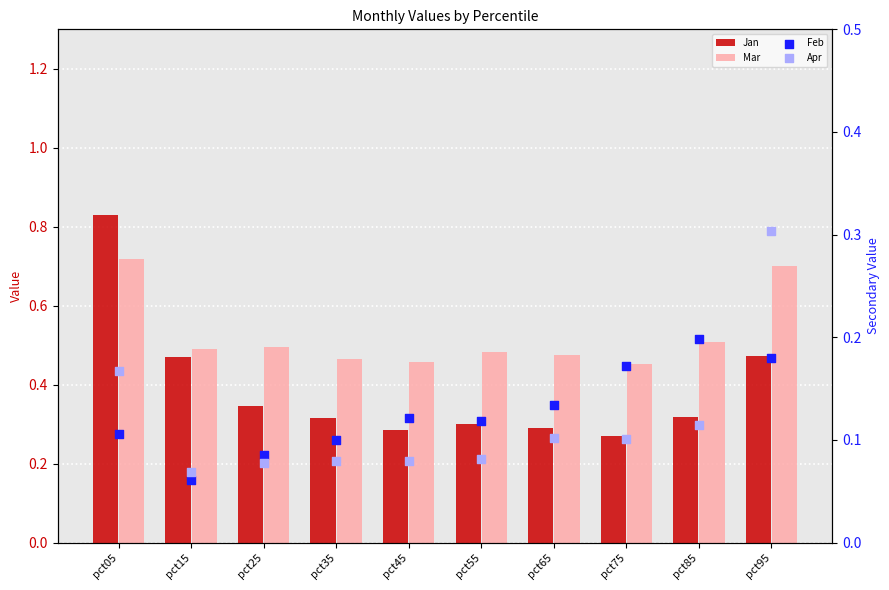

Which series has the largest total across all categories?

Mar